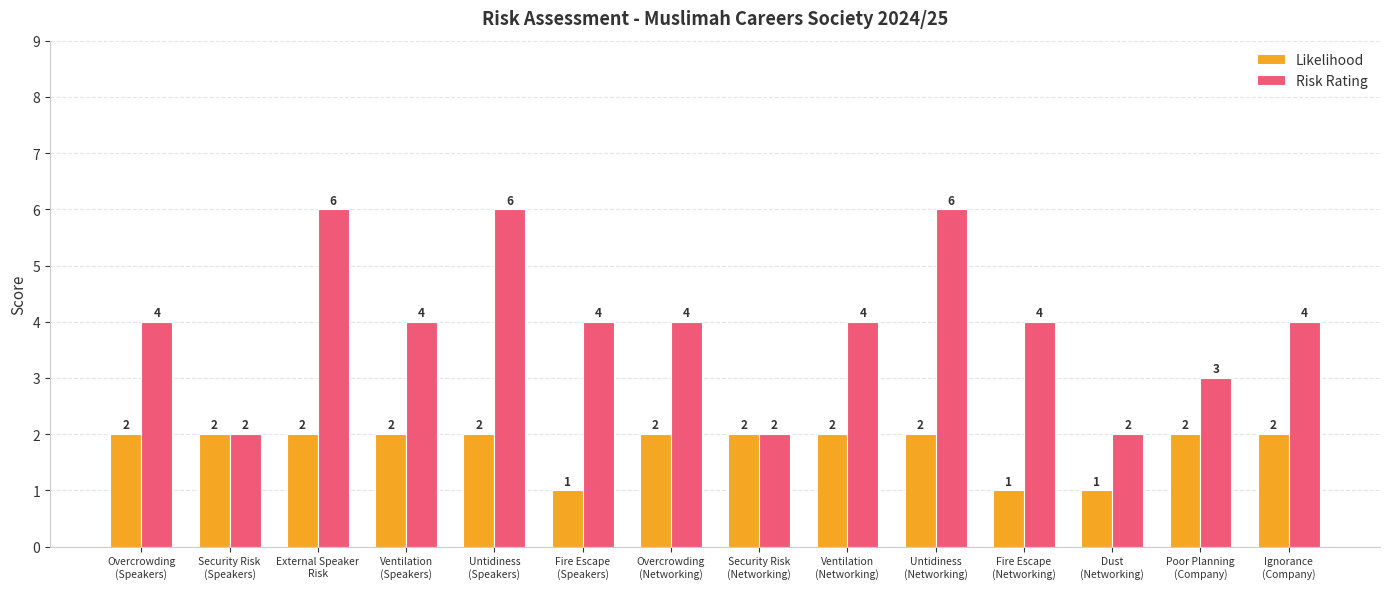

Which series has the largest range (max minus min)?

Risk Rating